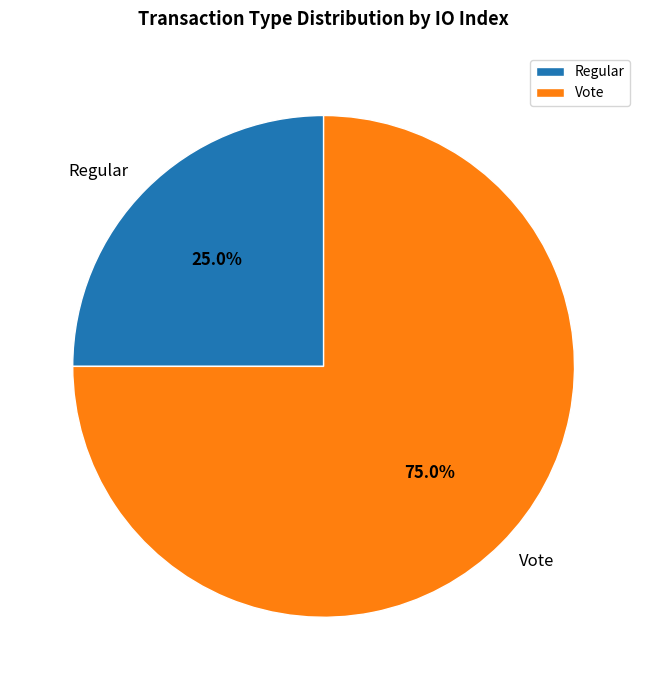

What is the ratio of the value at Vote to the value at Regular?

3.0